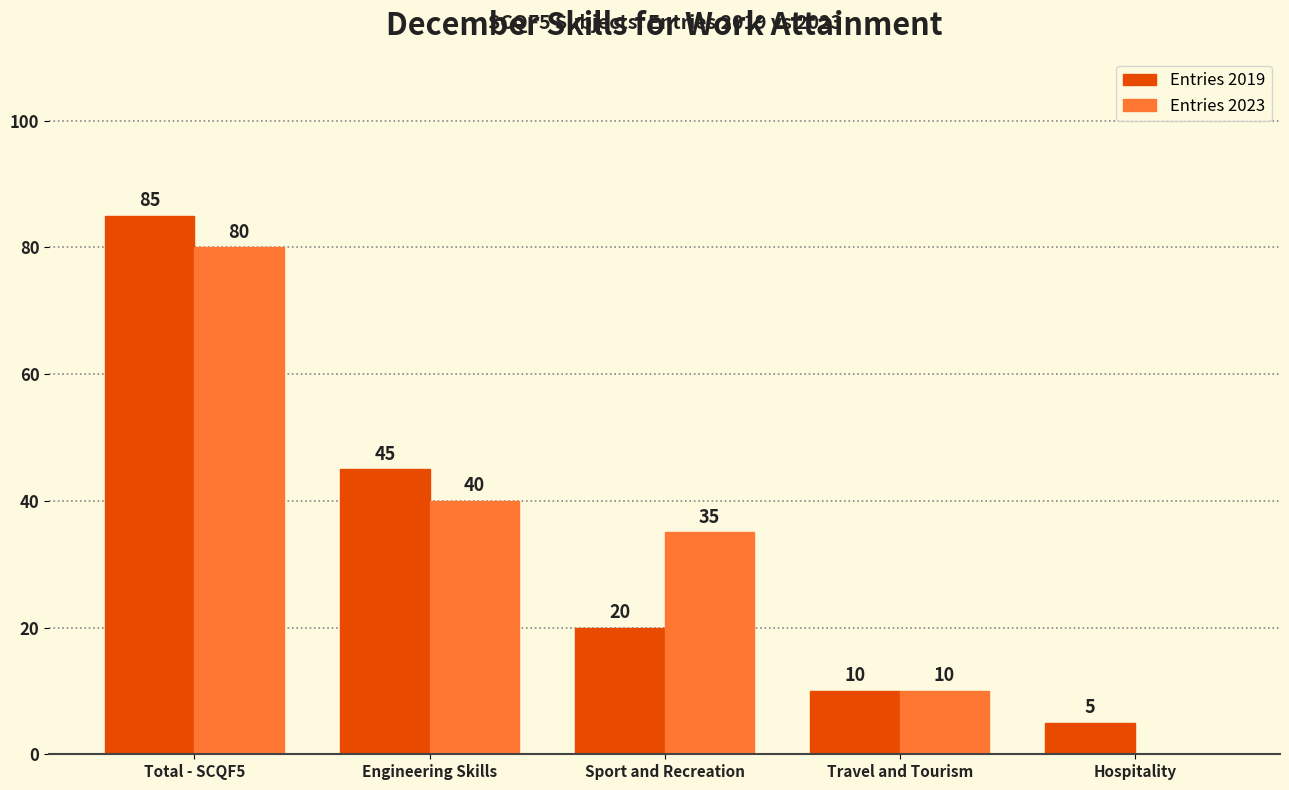

The value of Entries 2019 at Sport and Recreation is 14. True or false?

False